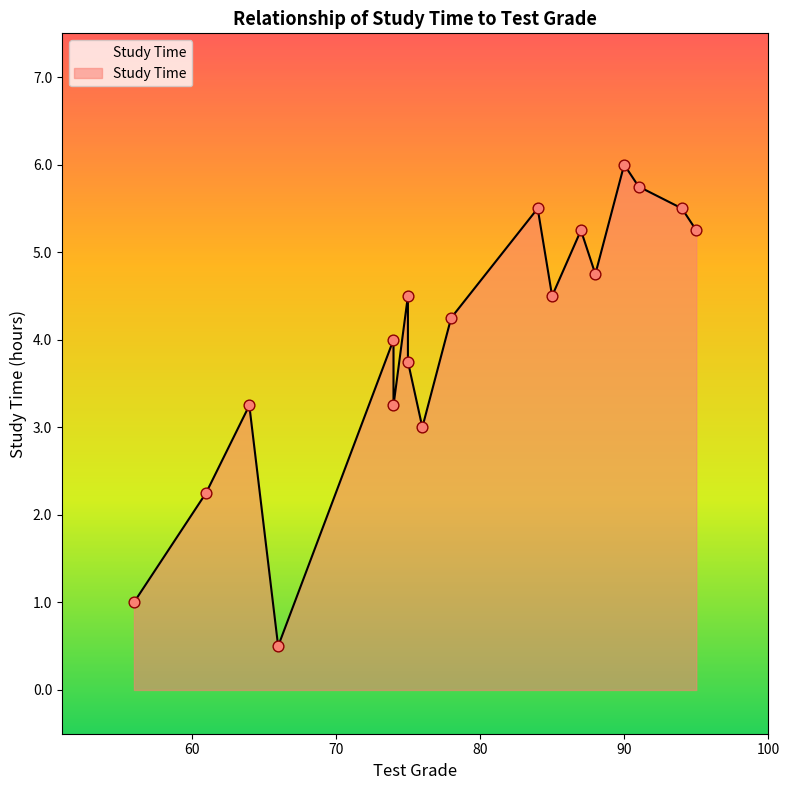

What is the change in value from 87 to 61?

-3.0